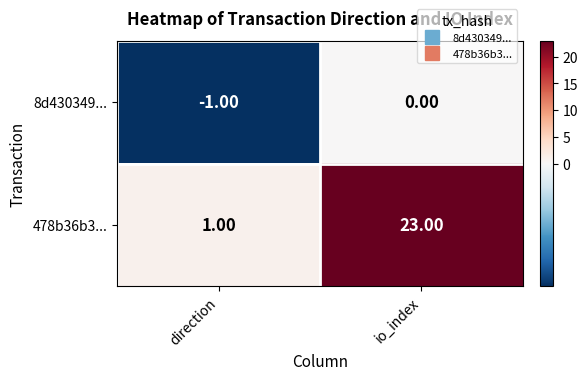

What is the sum of all 478b36b3... values?

24